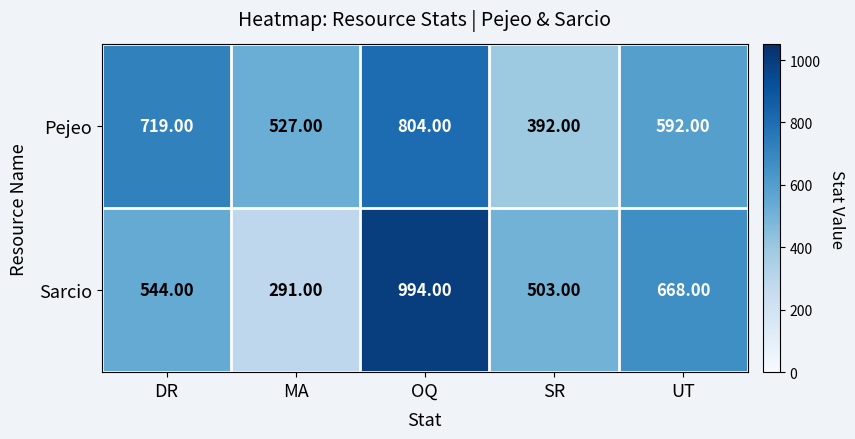

What is the sum of the Pejeo values at OQ and DR?

1523